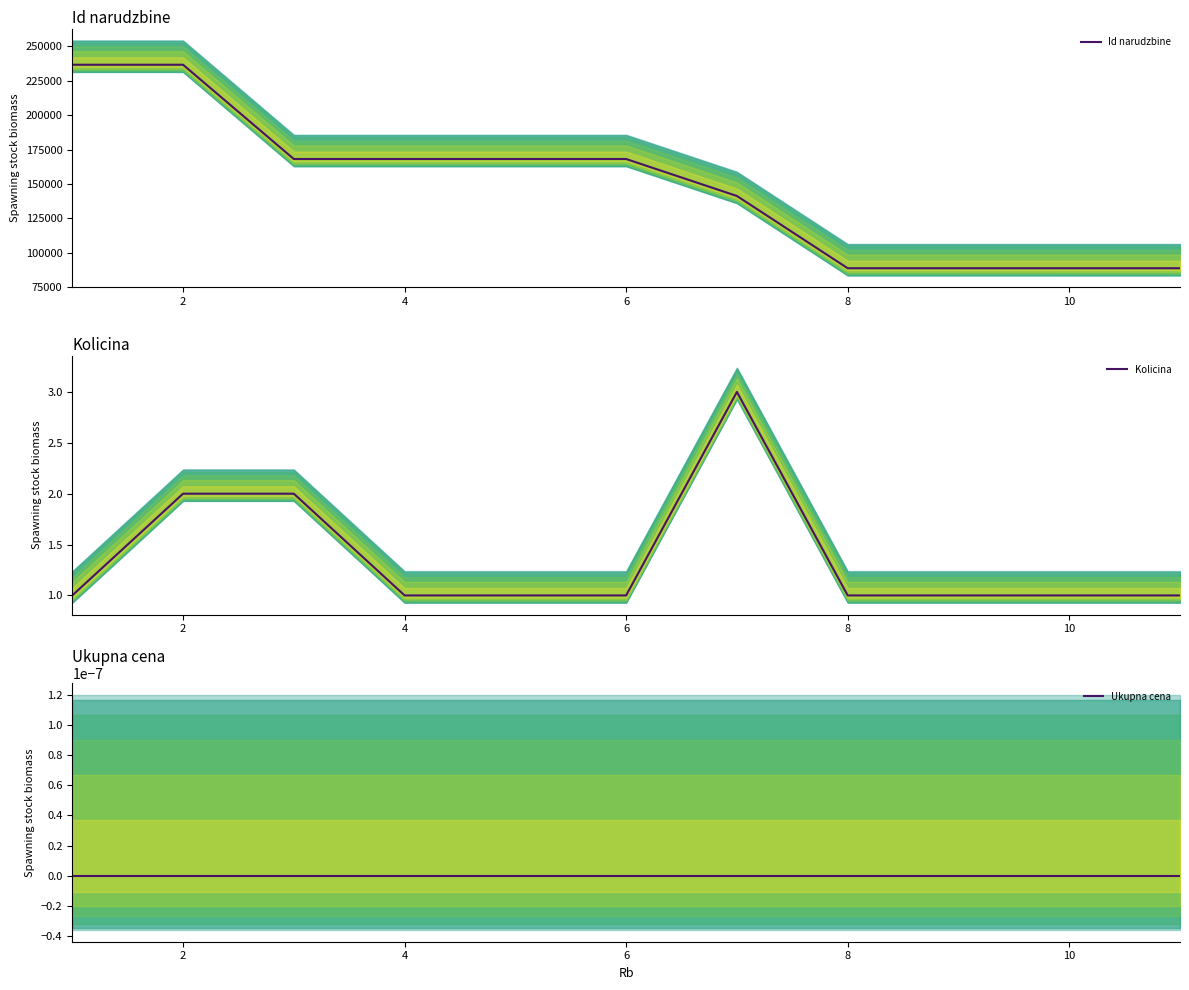

Reading left to right, transcribe all the data shown in this chart.

Id narudzbine: 236643	236642	168142	168140	168139	168141	141287	88791	88790	88789	88792
Kolicina: 1	2	2	1	1	1	3	1	1	1	1
Ukupna cena: 0	0	0	0	0	0	0	0	0	0	0